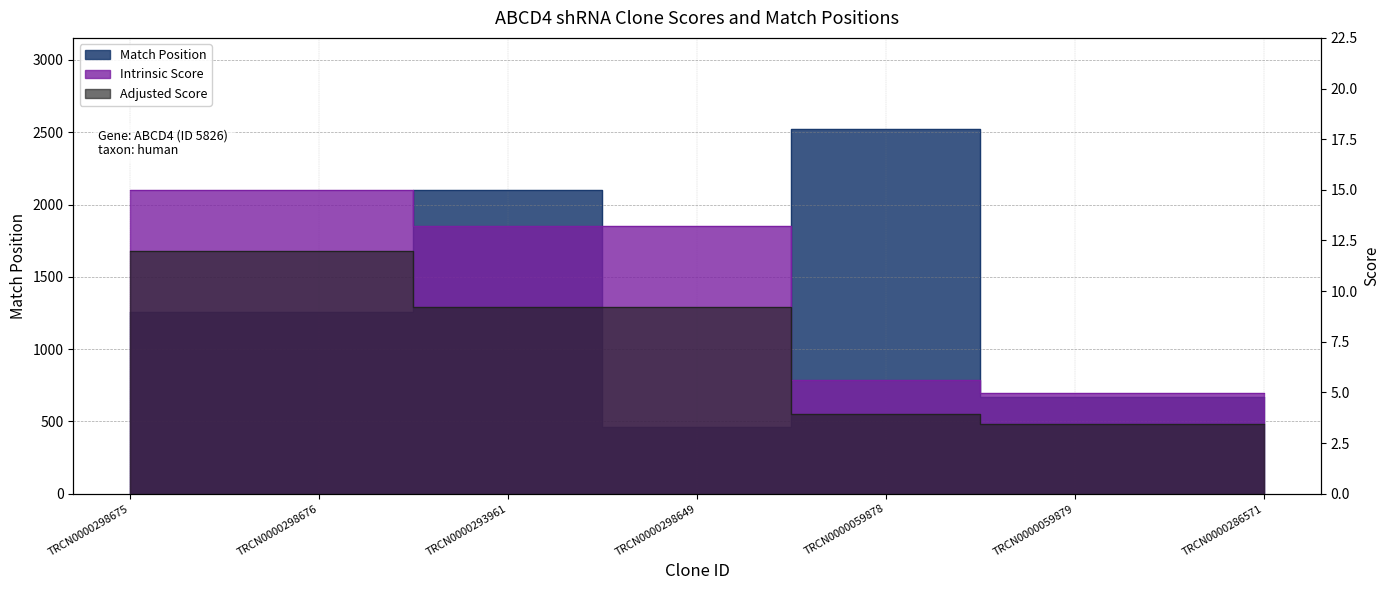

Does the chart display data point markers on the line(s)?

No